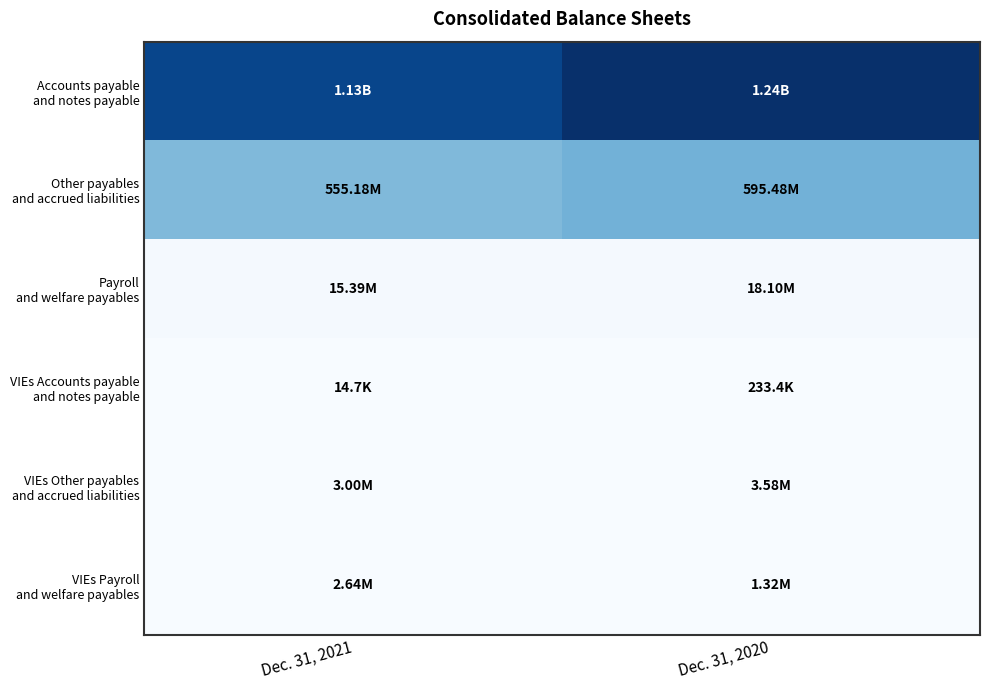

What is the total value across all series at Dec. 31, 2021?

1710655164